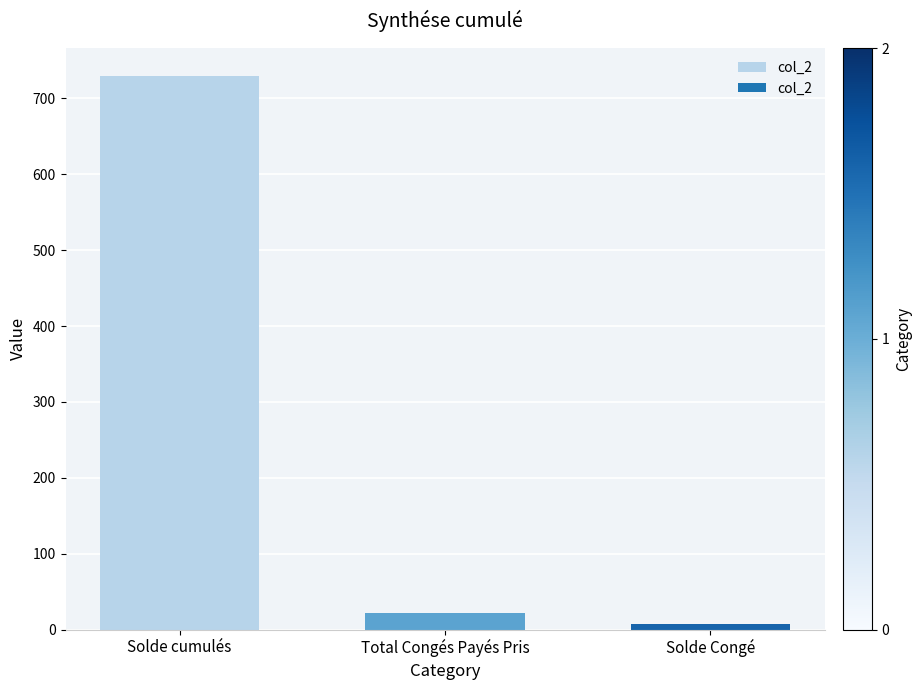

Reading left to right, transcribe all the data shown in this chart.

Solde cumulés=729.8	Total Congés Payés Pris=22.0	Solde Congé=7.1